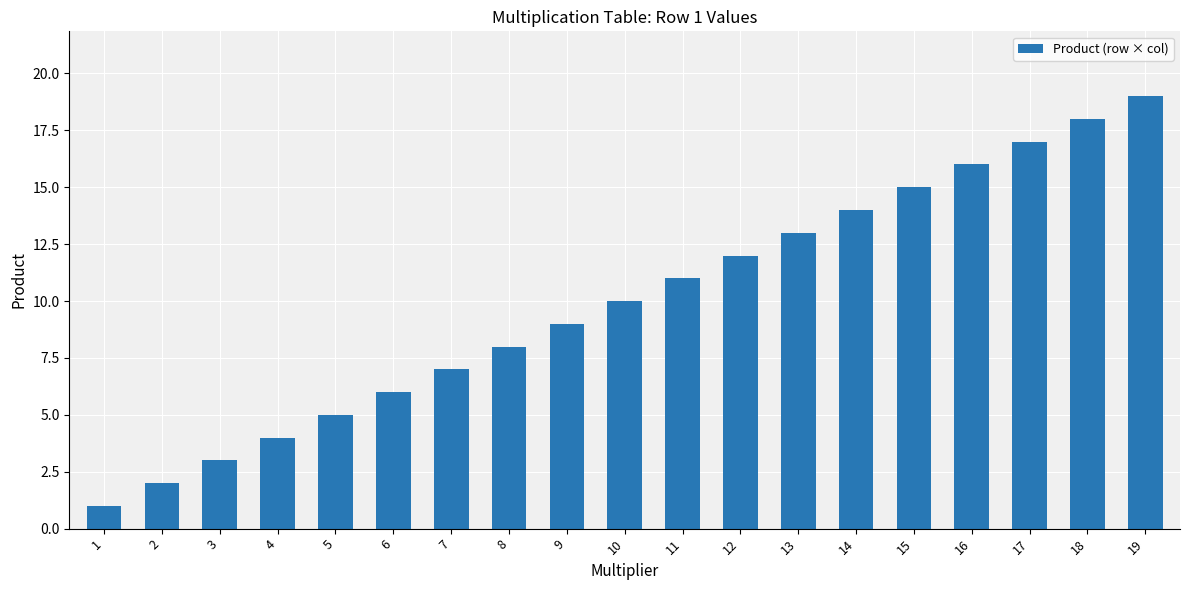

What is the difference between the values at 18 and 17?

1